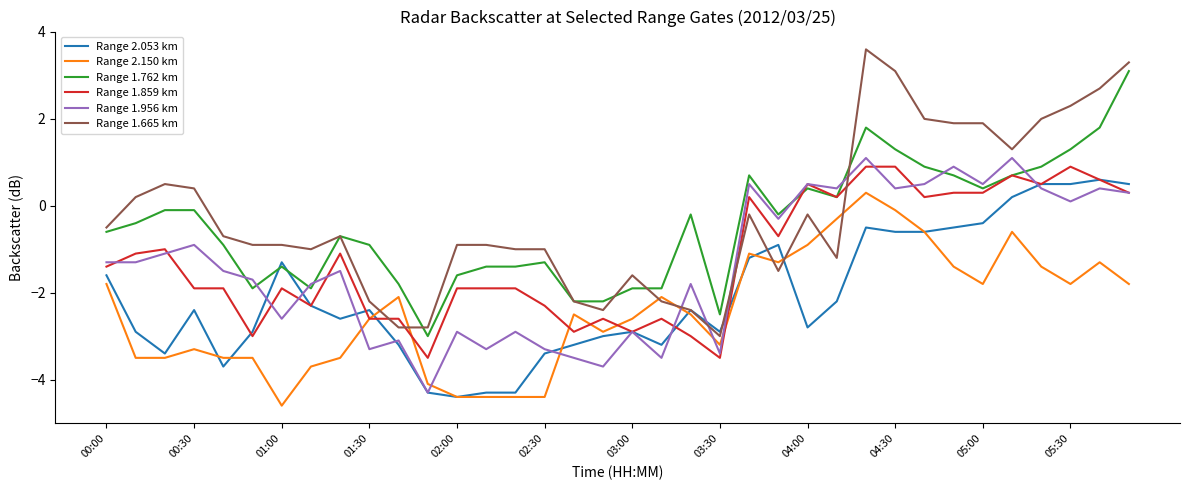

What is the smallest value displayed?

-4.6